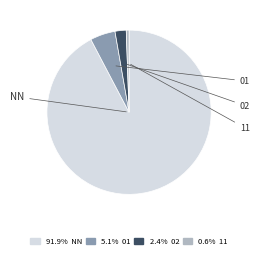

Rank the categories by value from highest to lowest.

NN, 01, 02, 11